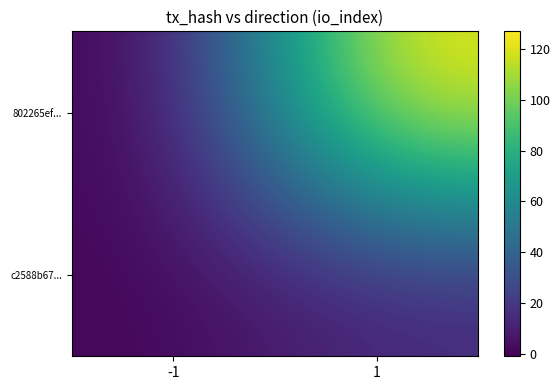

At which category is the sum across all series the highest?

1